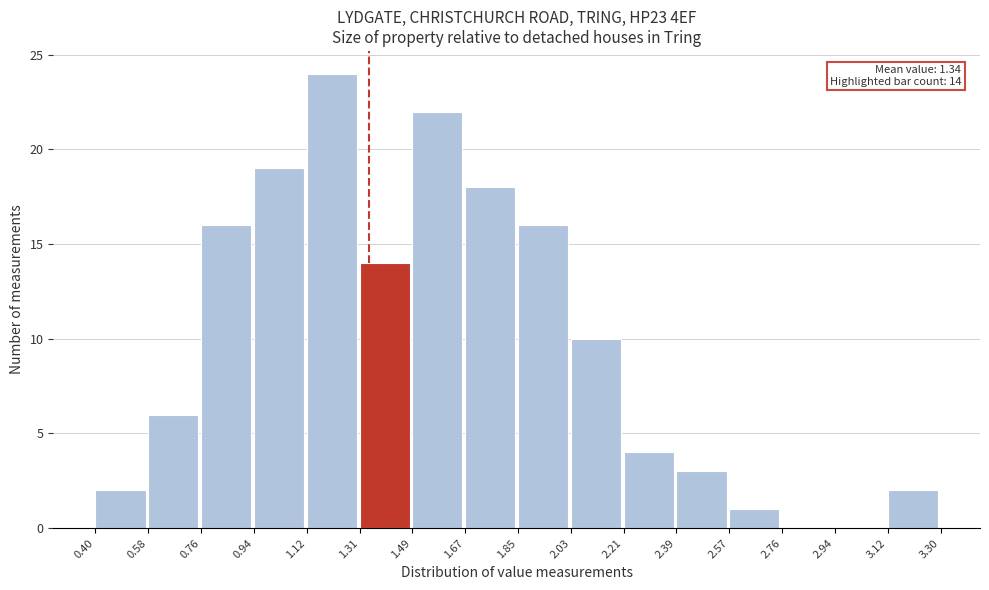

Over which range of the x-axis is the bar tallest?

1.12 to 1.31